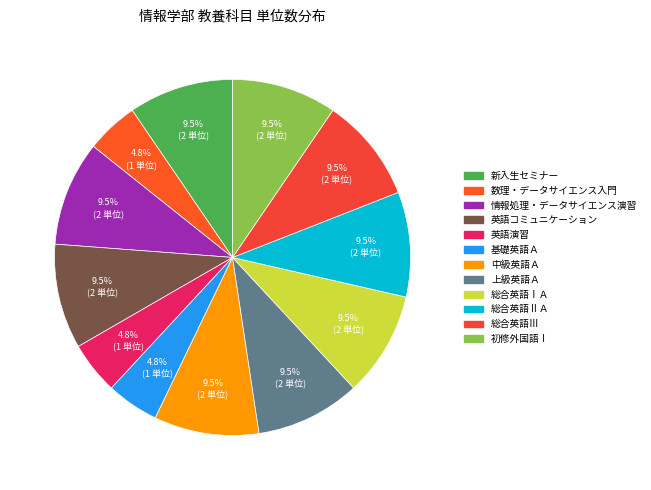

Combined, what portion of the pie is 数理・データサイエンス入門 and 中級英語Ａ?

14.3%